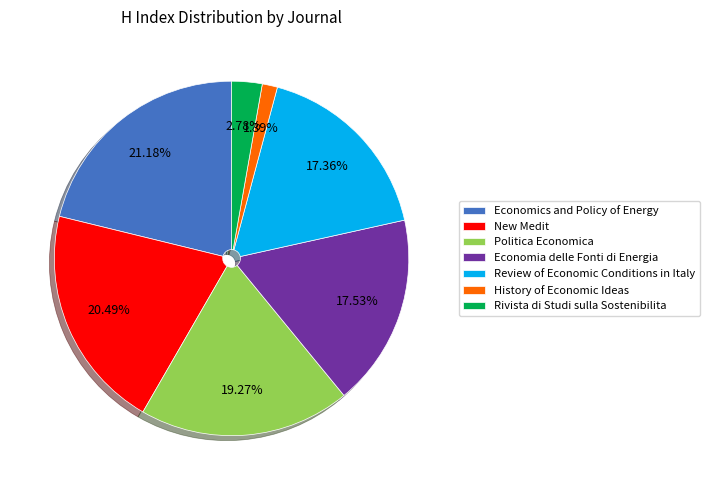

What percentage is the Economics and Policy of Energy slice, to the nearest percent?

21%